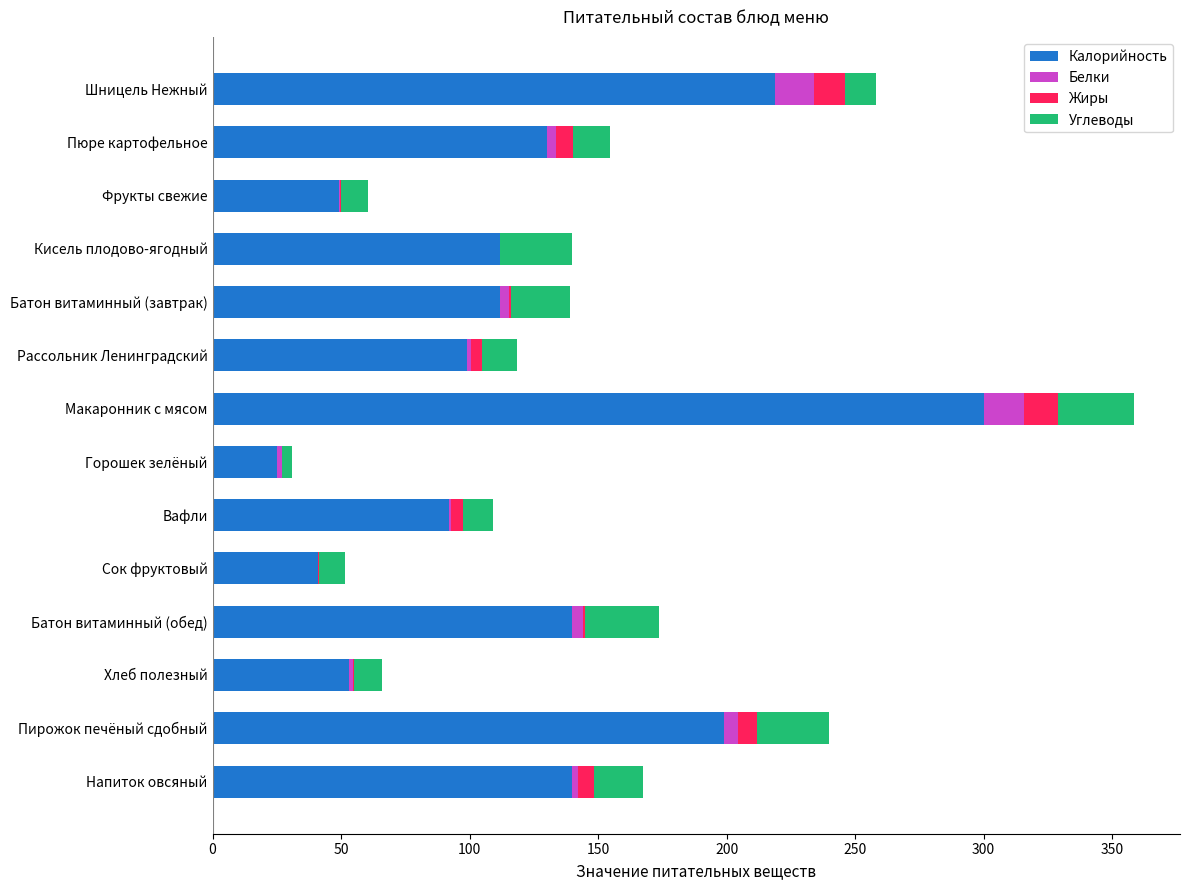

Count the number of categories in the chart.

14